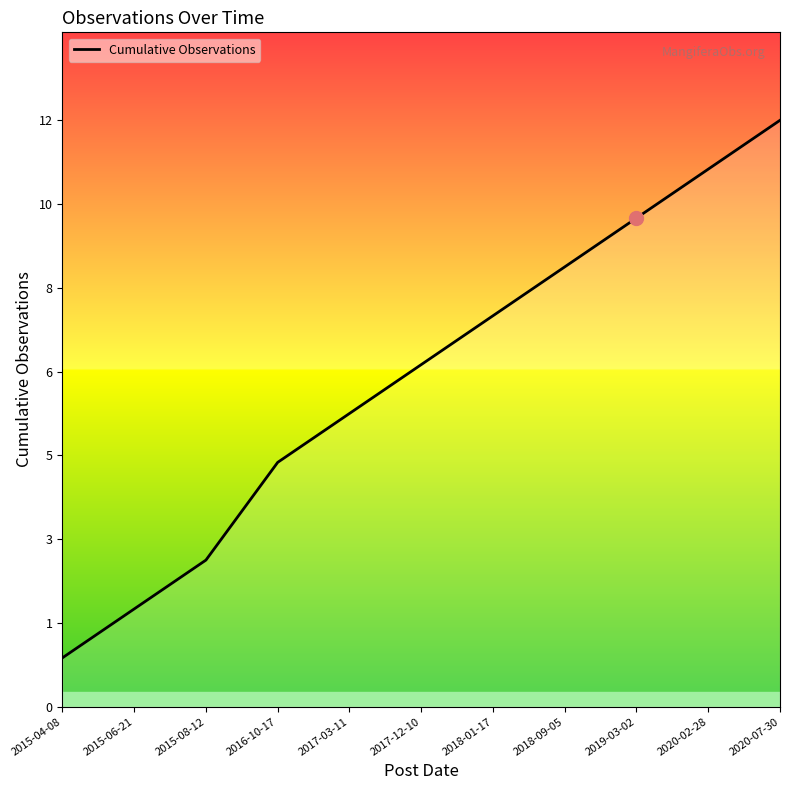

Does the chart have visible grid lines?

No